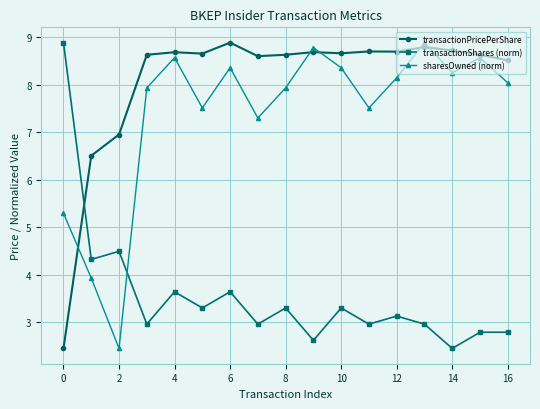

What is the value of the transactionShares (norm) point at the 17th from the left?

2.8